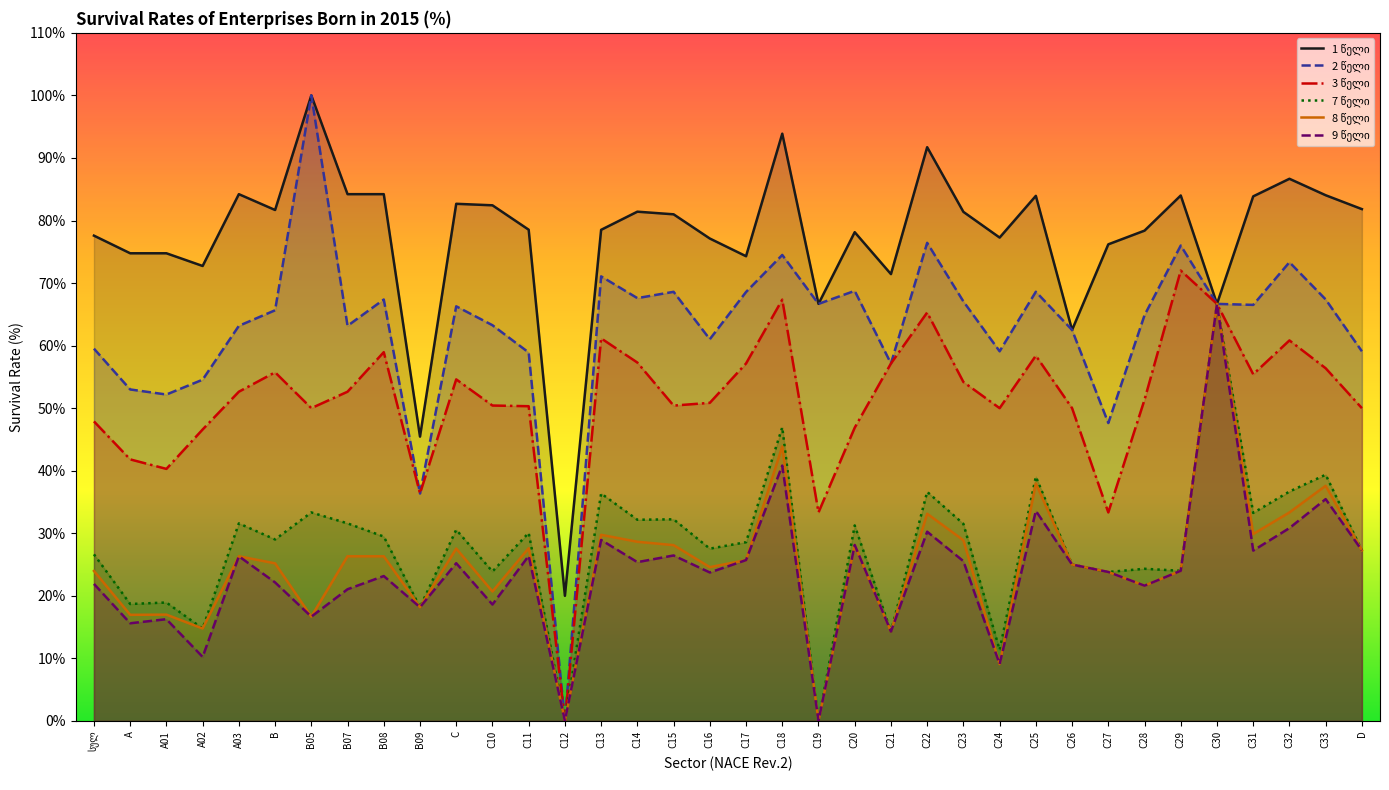

Which category has the highest value across all series?

B05